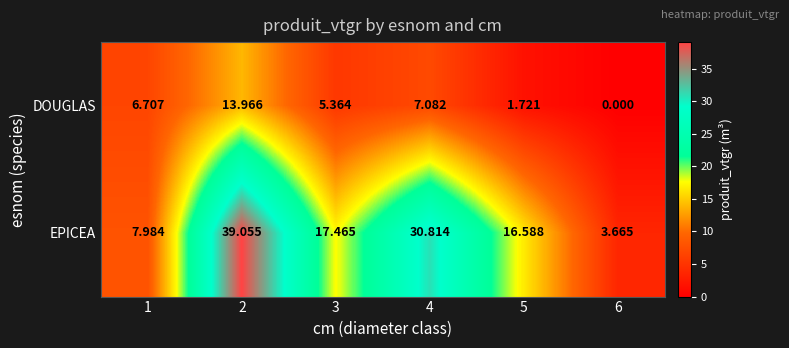

What is the total value across all series at 3?

22.8